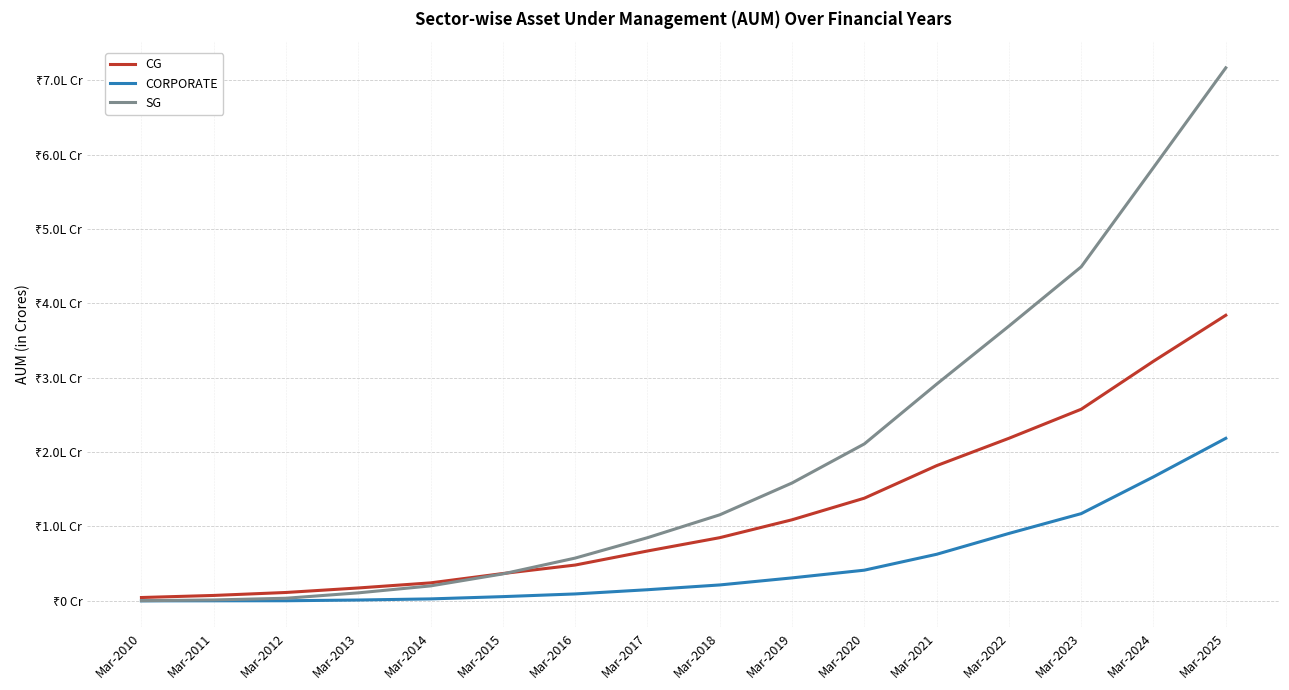

Is this an area chart (filled region under the line)?

No